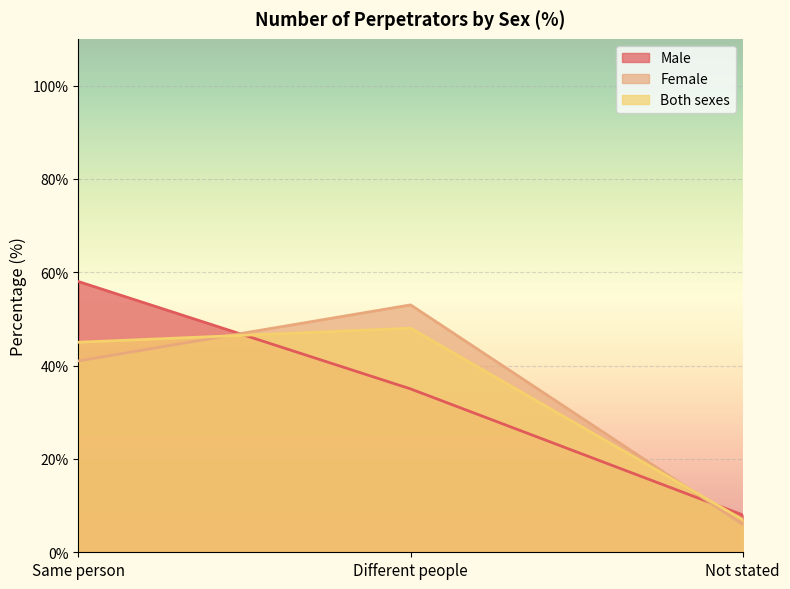

What is the approximate value of Female at Different people, to the nearest 5?

55